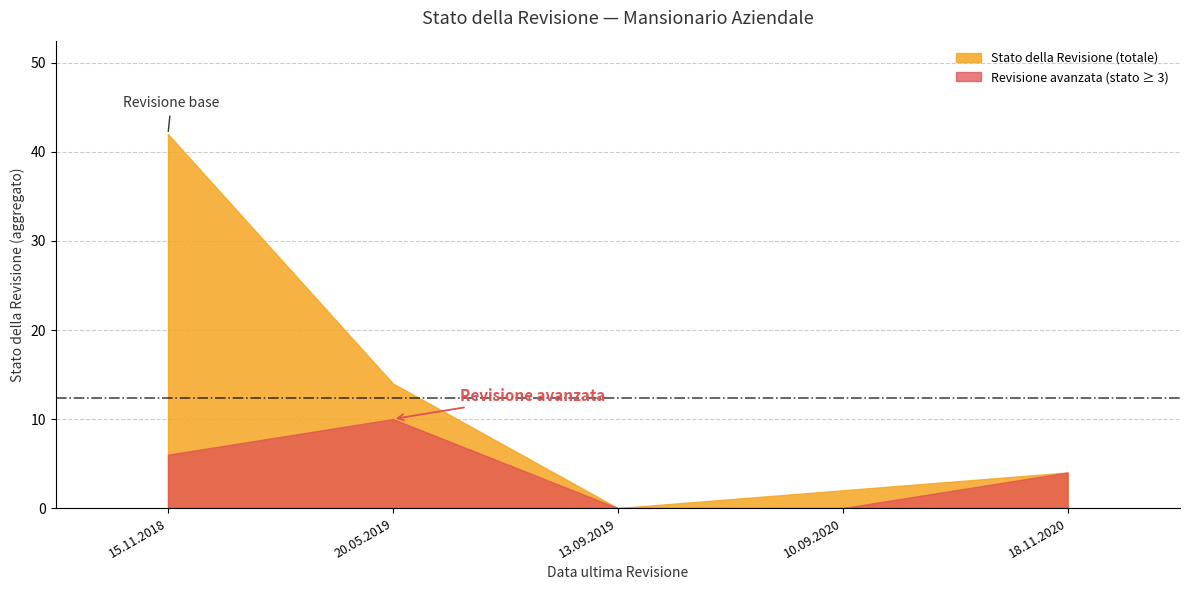

Is it true that Stato della Revisione (totale) equals 19 at 15.11.2018?

False